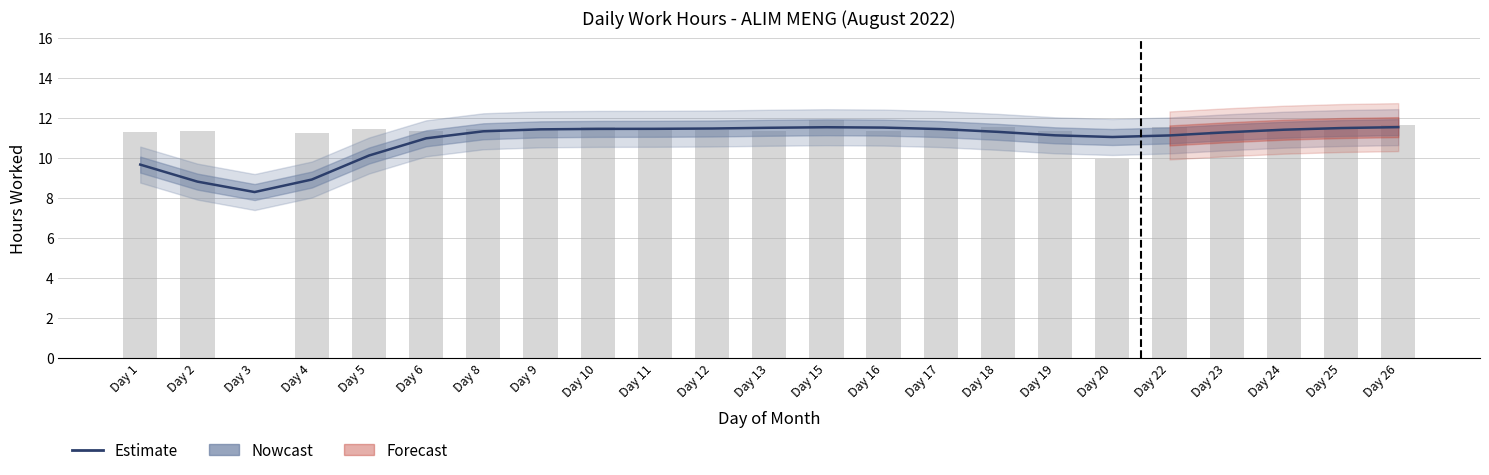

What is the ratio of the value at Day 16 to the value at Day 8?

1.0